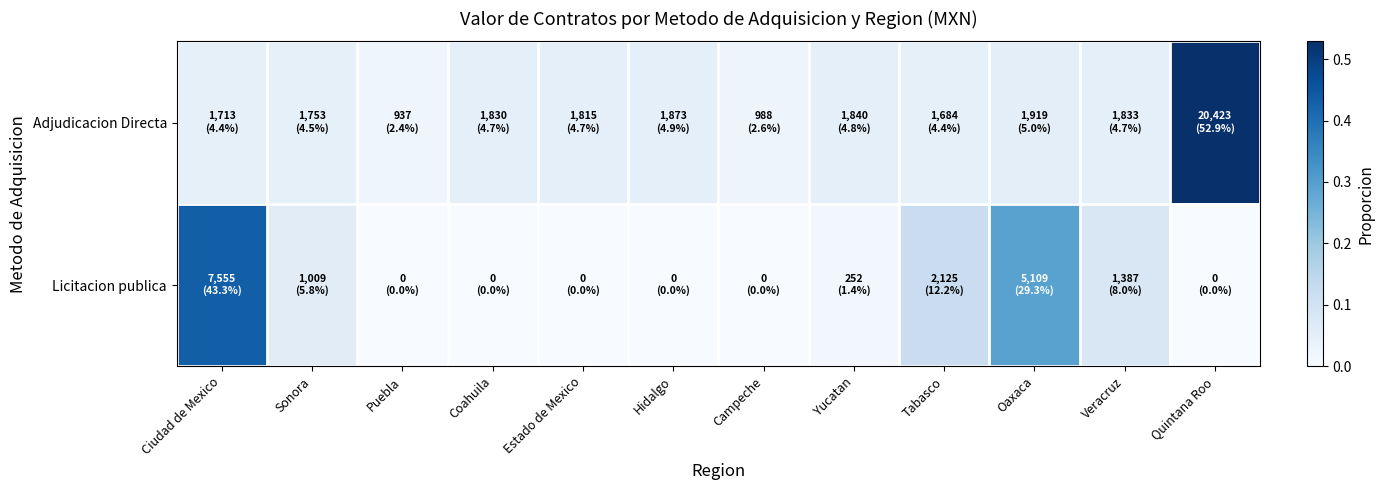

Reading left to right, list all the values displayed in this chart.

Adjudicacion Directa: Ciudad de Mexico=0.0	Sonora=0.0	Puebla=0.0	Coahuila=0.0	Estado de Mexico=0.0	Hidalgo=0.0	Campeche=0.0	Yucatan=0.0	Tabasco=0.0	Oaxaca=0.0	Veracruz=0.0	Quintana Roo=0.5
Licitacion publica: Ciudad de Mexico=0.4	Sonora=0.1	Puebla=0.0	Coahuila=0.0	Estado de Mexico=0.0	Hidalgo=0.0	Campeche=0.0	Yucatan=0.0	Tabasco=0.1	Oaxaca=0.3	Veracruz=0.1	Quintana Roo=0.0